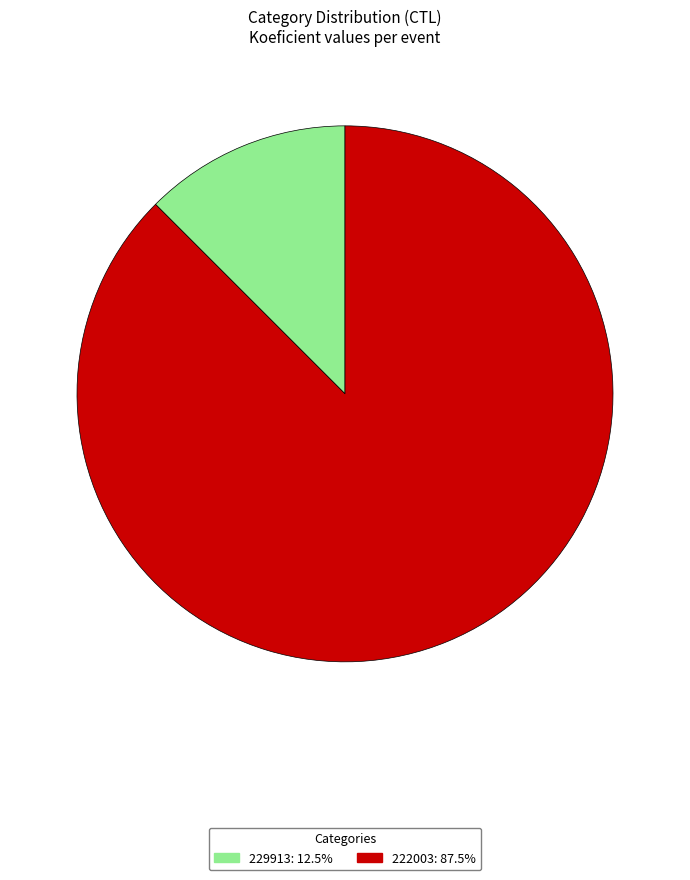

How many slices are in this pie chart?

2